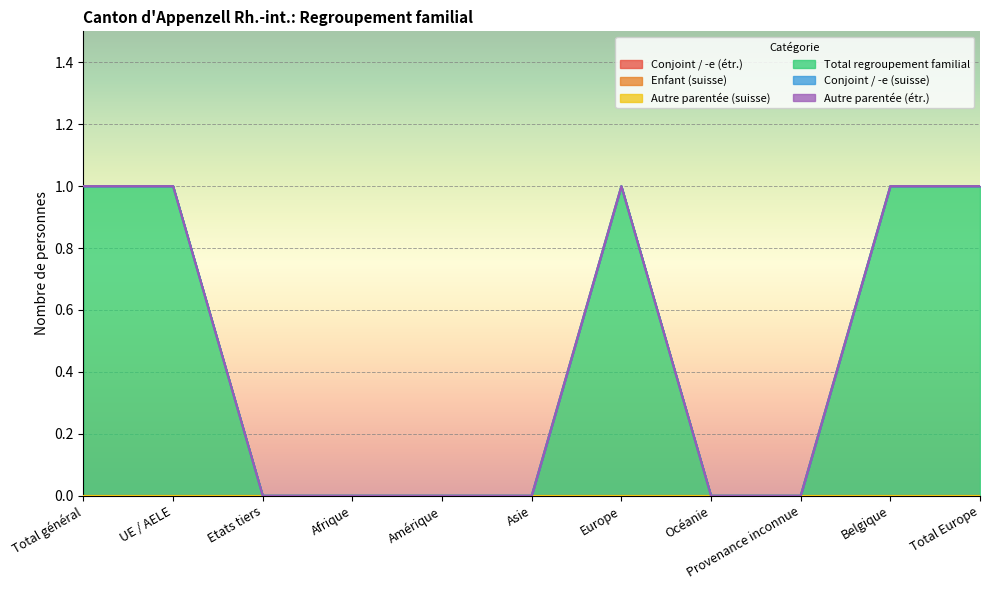

True or false: Conjoint / -e (suisse) has more than 2 interior local peaks.

False